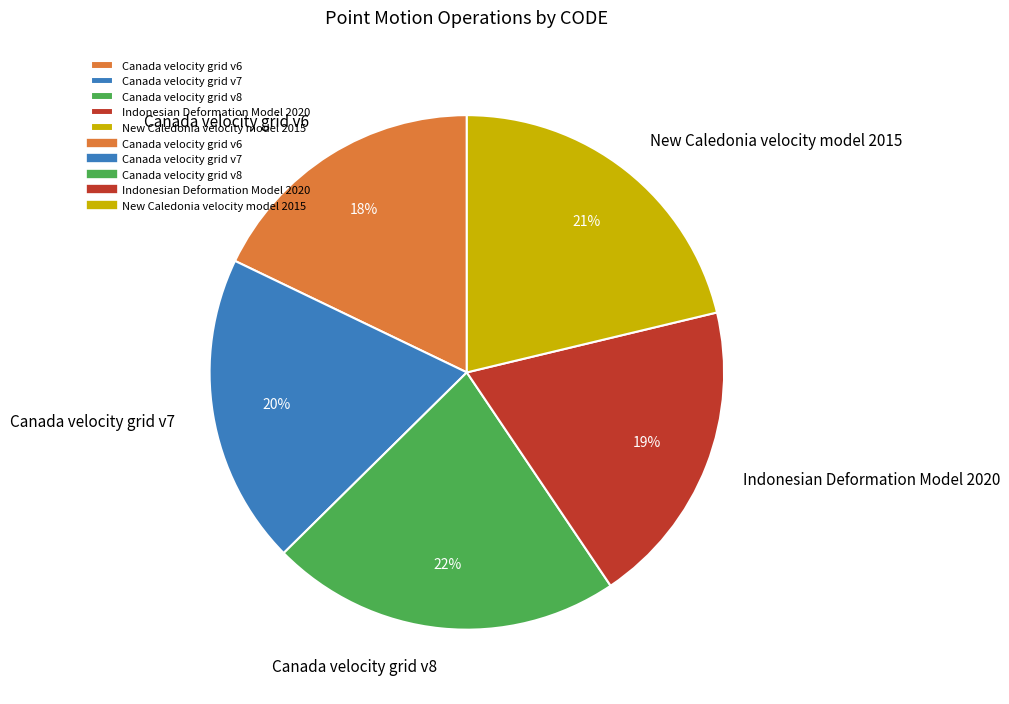

Count the number of slices in the pie.

5